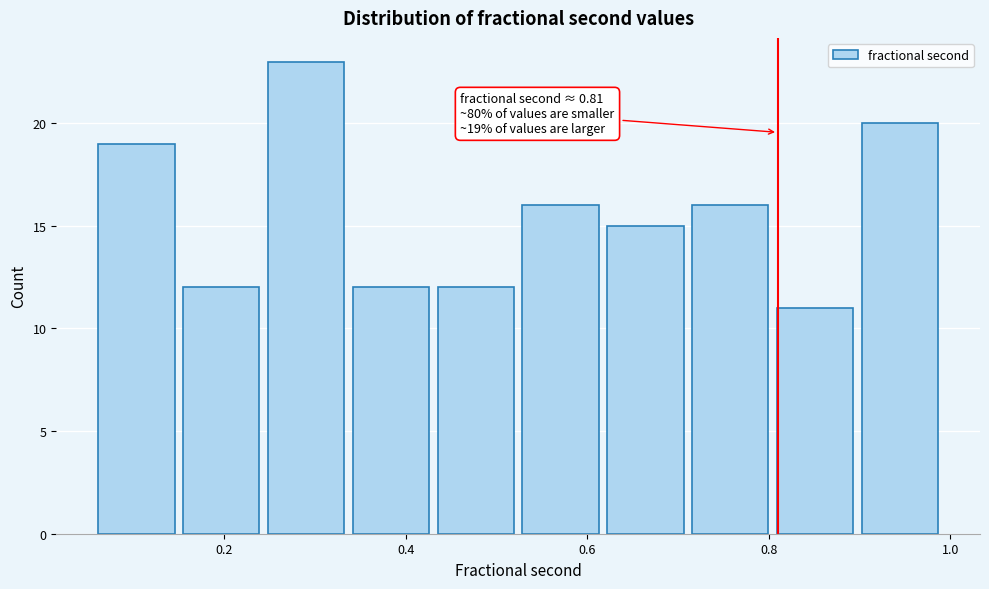

Over which range of the x-axis is the bar tallest?

0.24 to 0.34